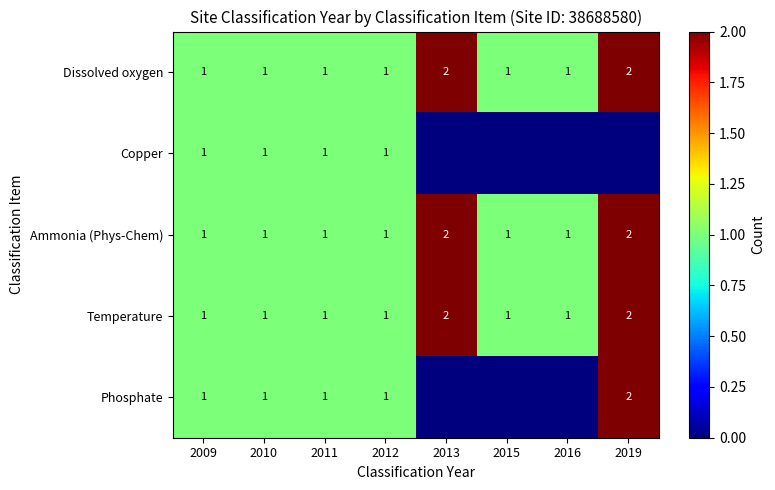

What is the greatest value displayed?

2